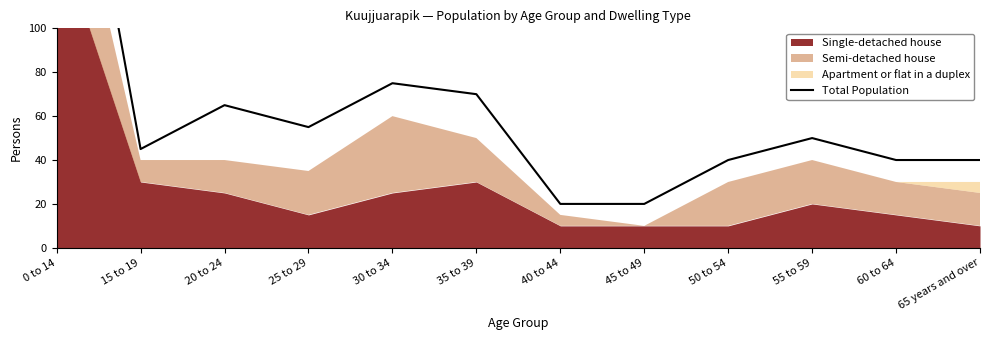

At which category does the data reach its first local valley?

15 to 19